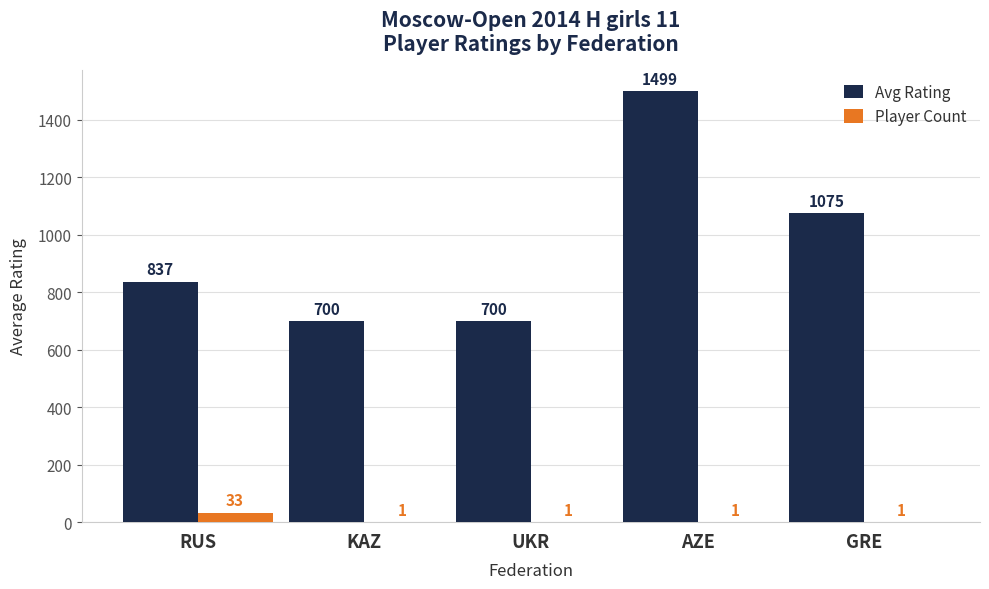

Is it true that Avg Rating equals 1989 at AZE?

False